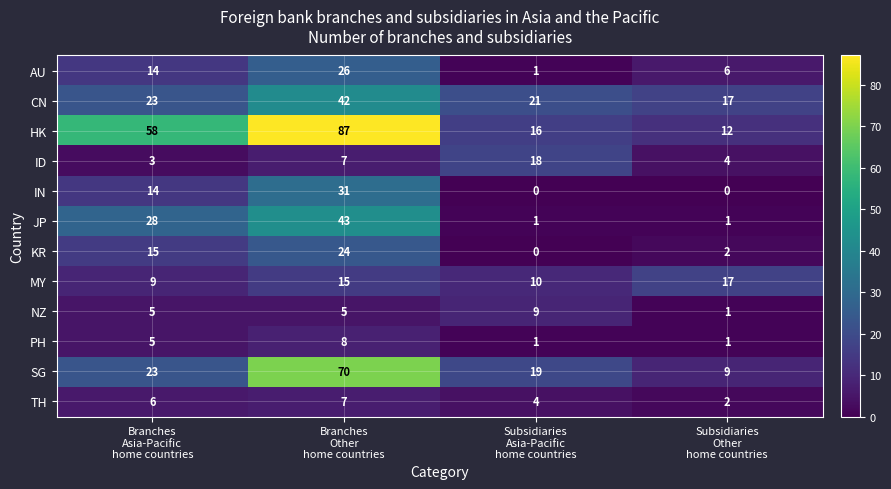

What is the average value of the NZ series?

5